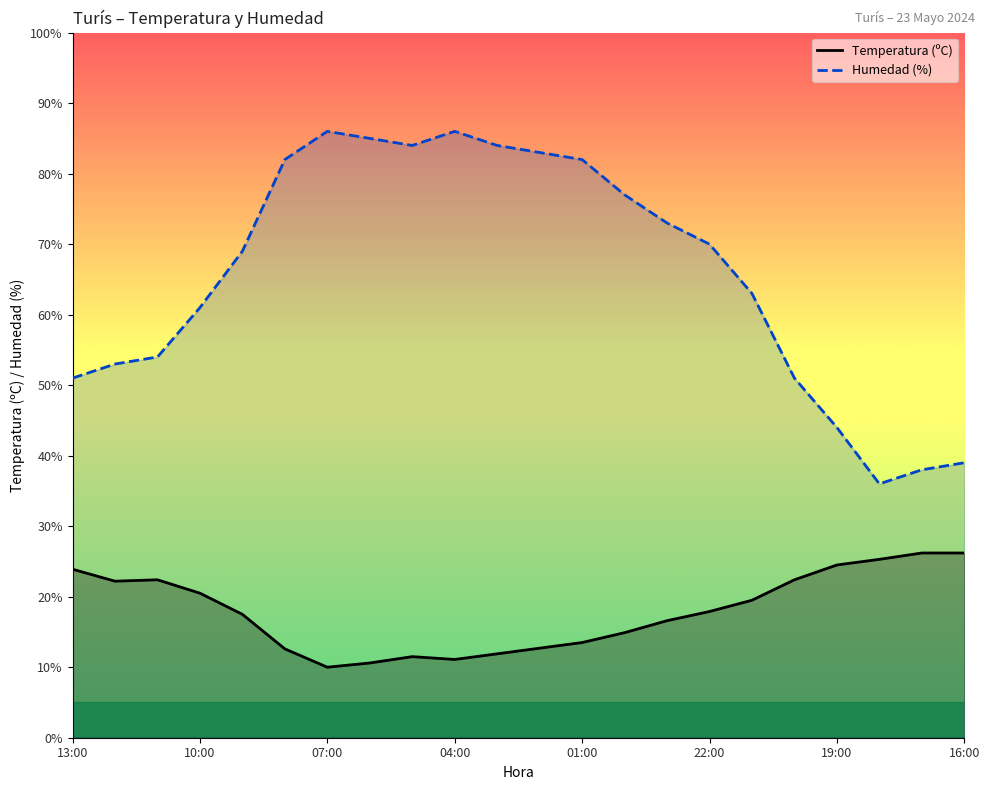

Is the value of Temperatura (ºC) at 09:00 greater than the value of Humedad (%) at 10:00?

No